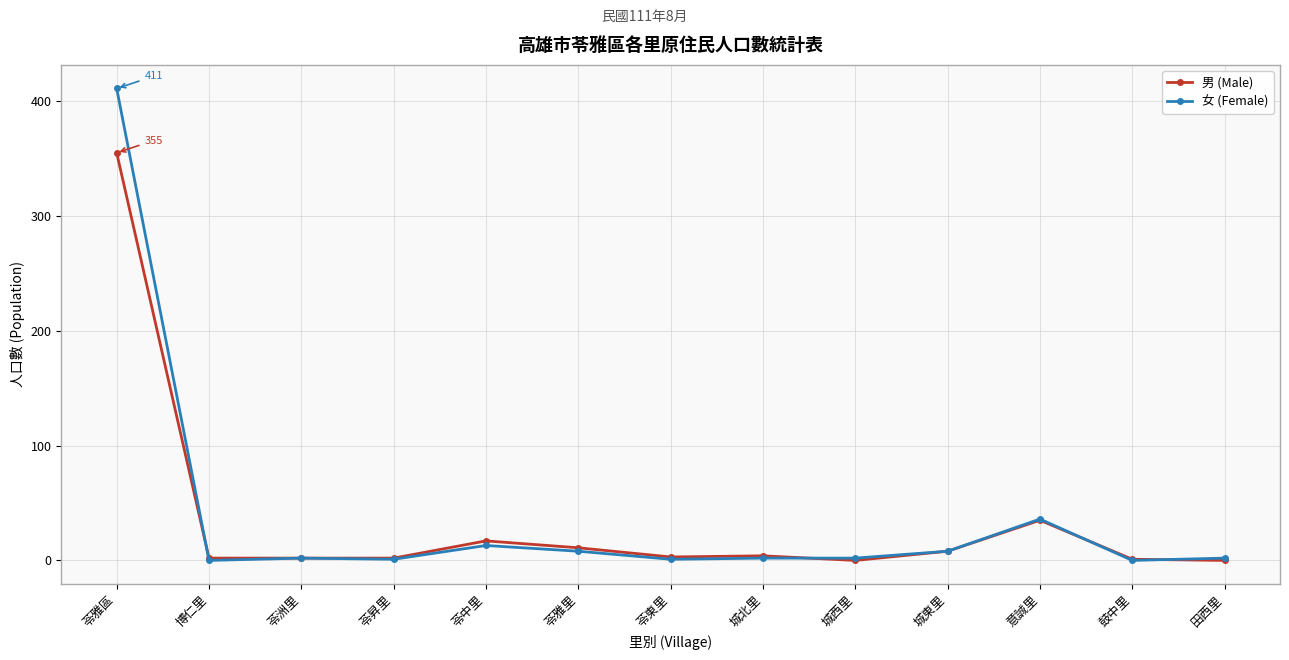

What is the spread (max minus min) of values at 苓雅區?

56